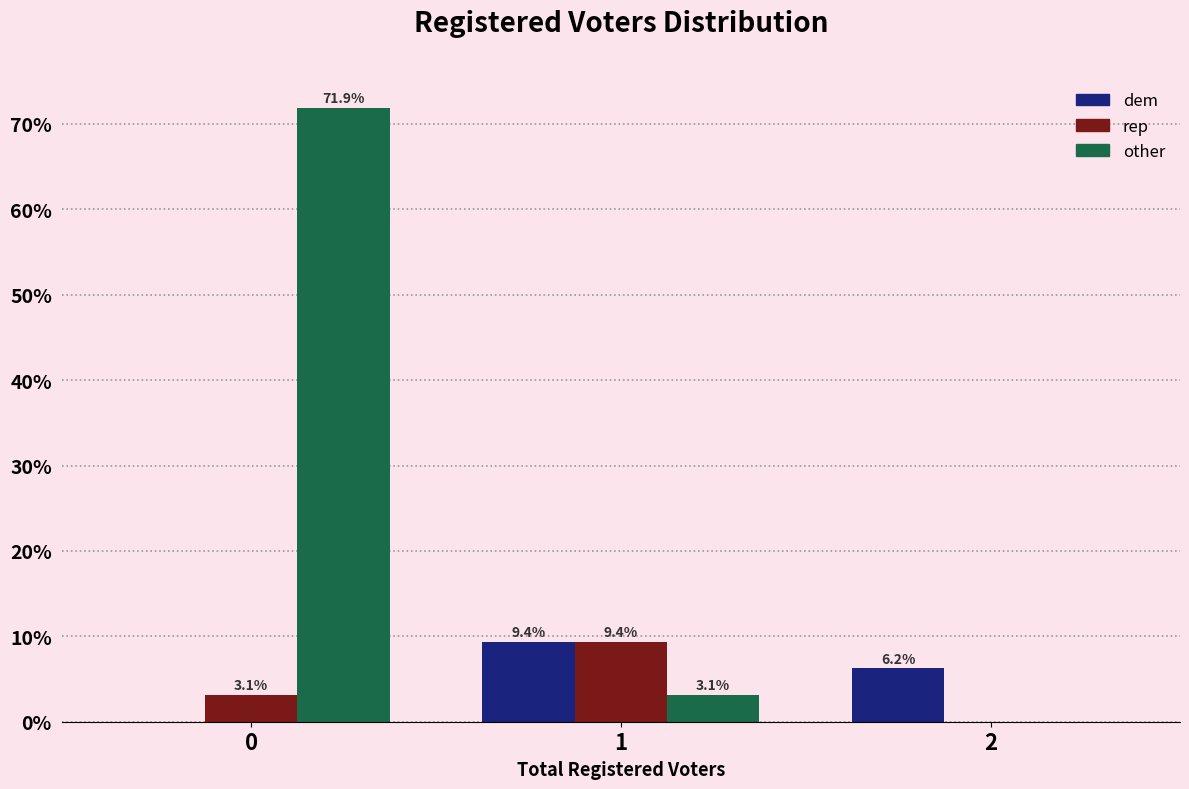

Which series has the largest total across all categories?

other